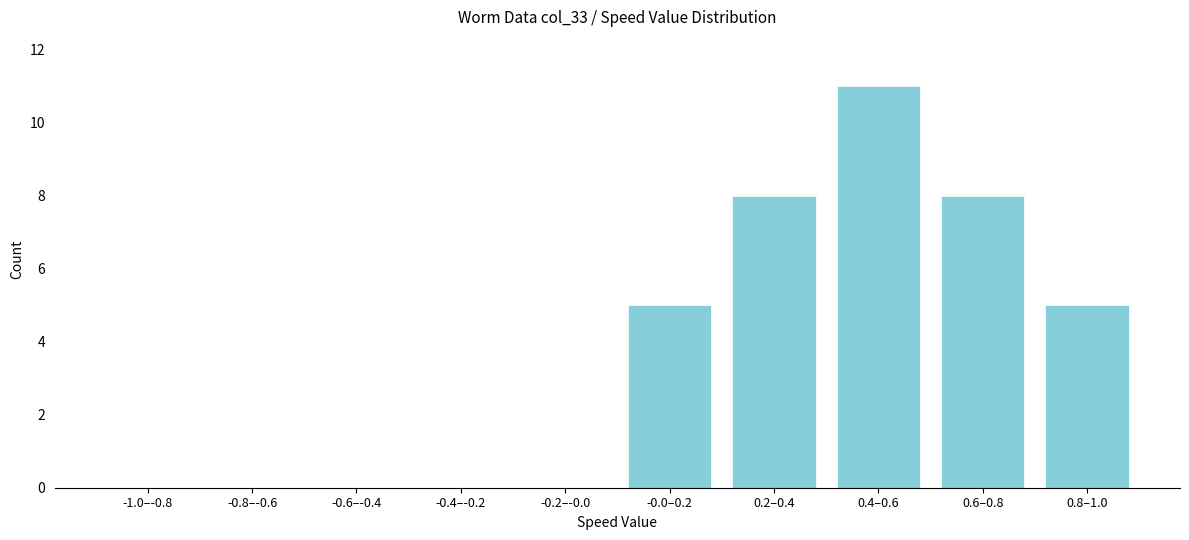

Reading right to left, transcribe all the data shown in this chart.

0.8–1.0=5	0.6–0.8=8	0.4–0.6=11	0.2–0.4=8	-0.0–0.2=5	-0.2–-0.0=0	-0.4–-0.2=0	-0.6–-0.4=0	-0.8–-0.6=0	-1.0–-0.8=0